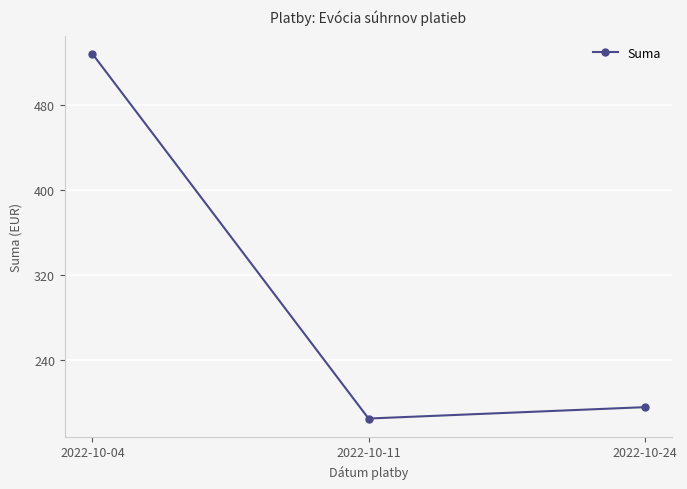

What is the value of the 1st point from the left?

528.0